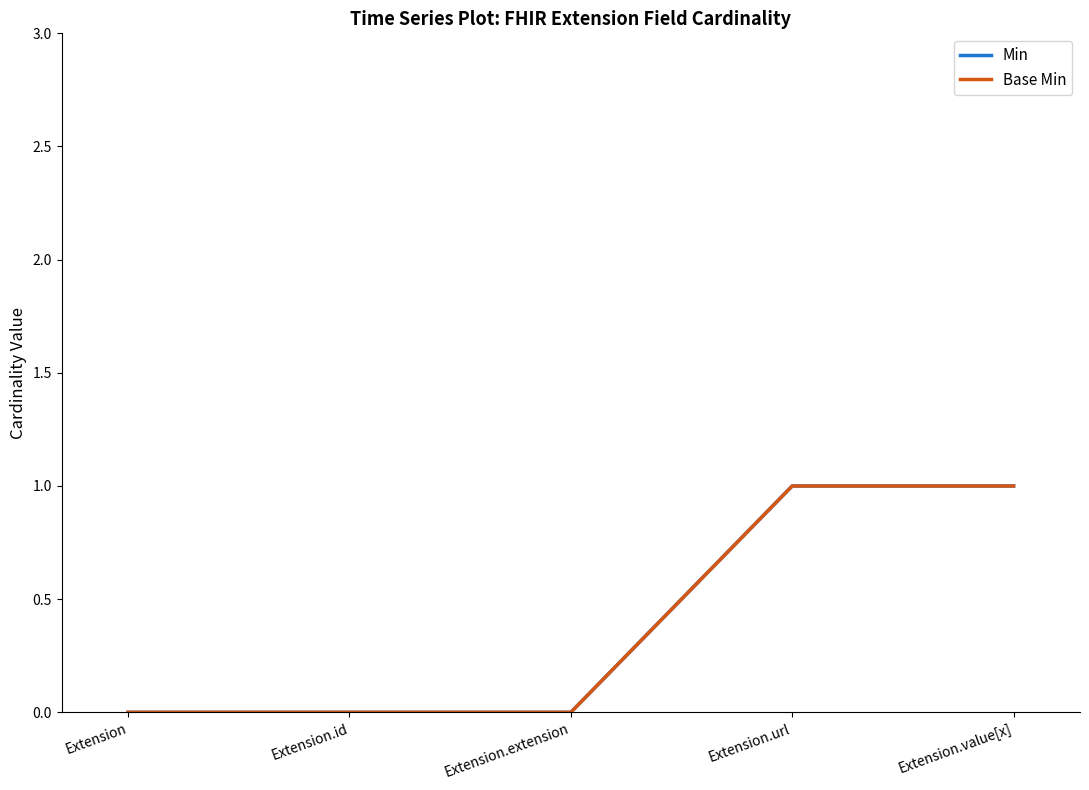

Does the chart have visible grid lines?

No